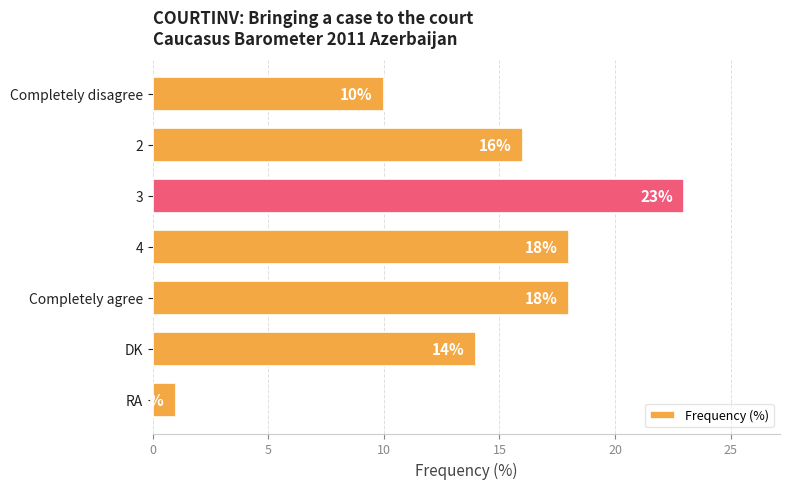

Between Completely agree and RA, which is larger?

Completely agree